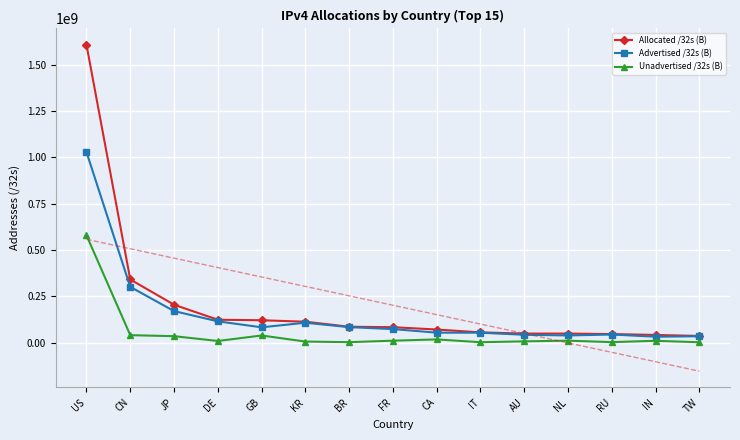

True or false: Unadvertised /32s (B) and Advertised /32s (B) intersect in this chart.

False